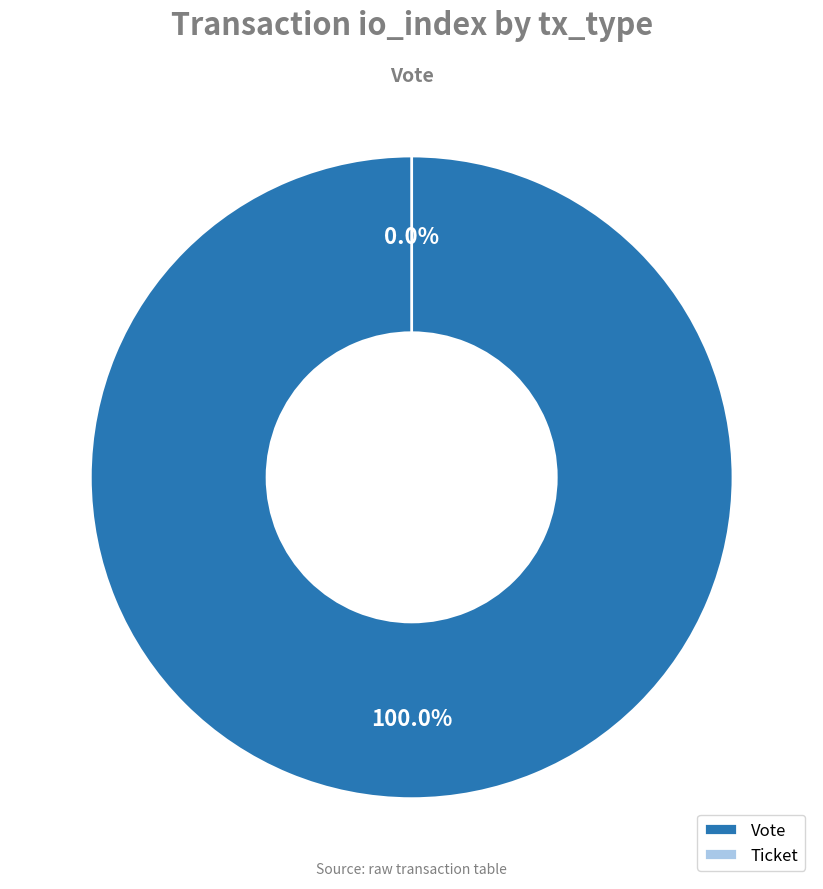

How many slices are in this pie chart?

2